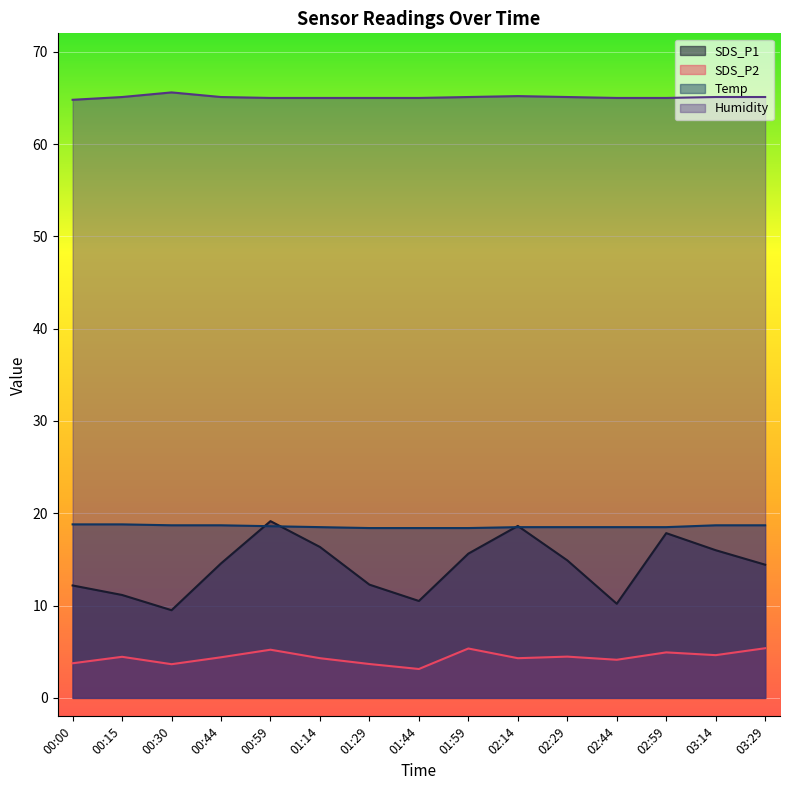

How many data points in SDS_P1 are above 14?

9